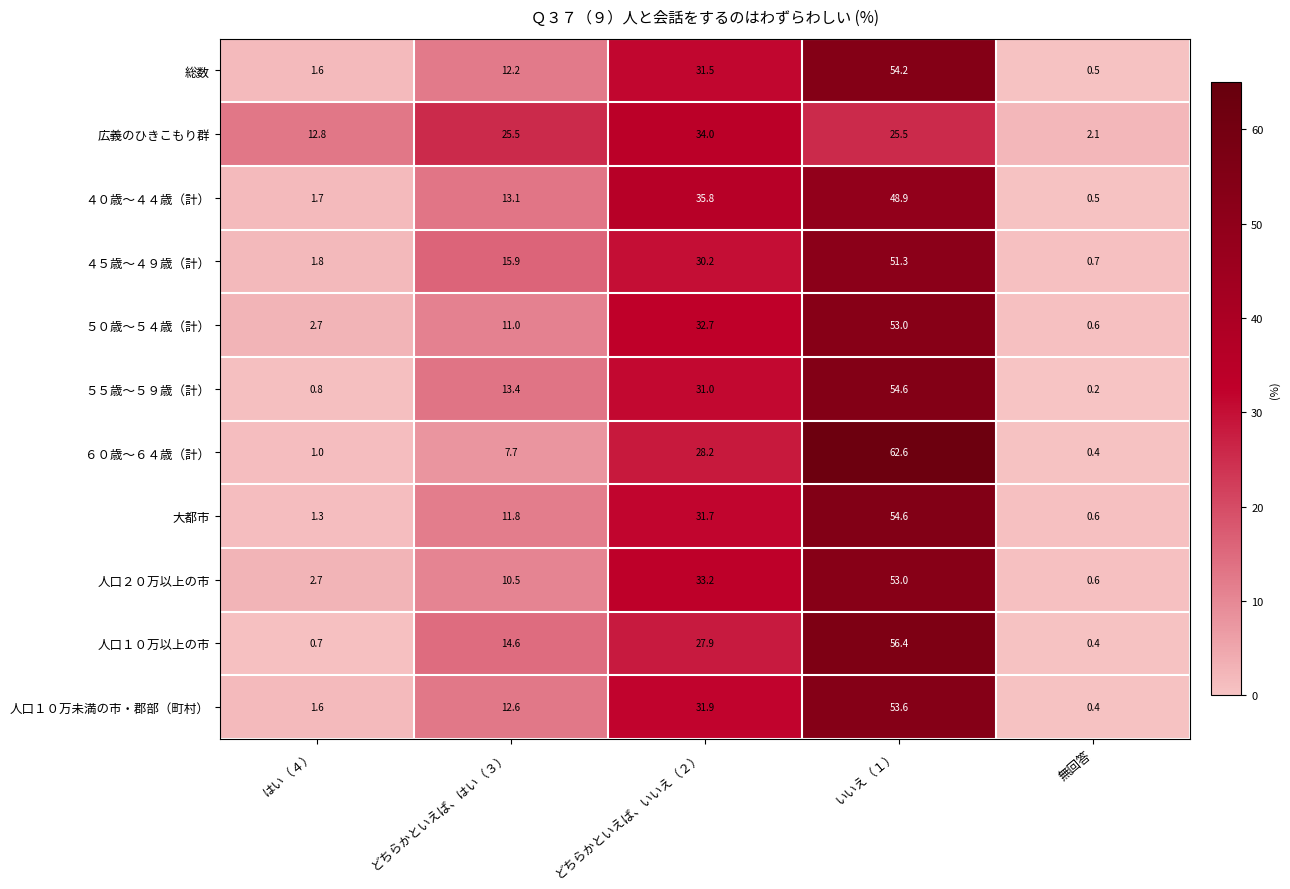

What value does the 人口１０万以上の市 series have at はい（４）?

0.7